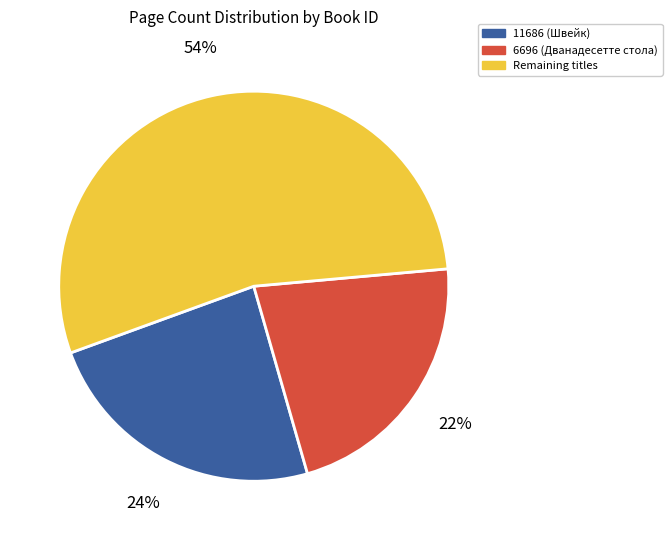

Does any single category account for the majority?

Yes